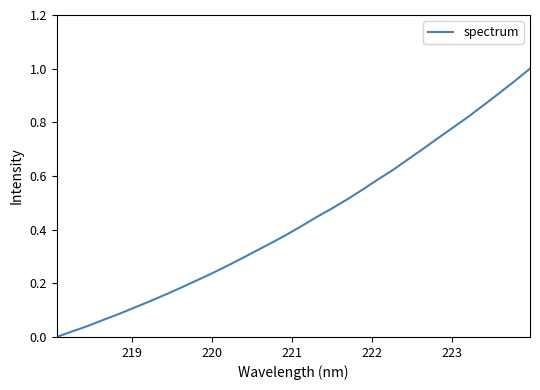

What is the sum of all values?

13.9